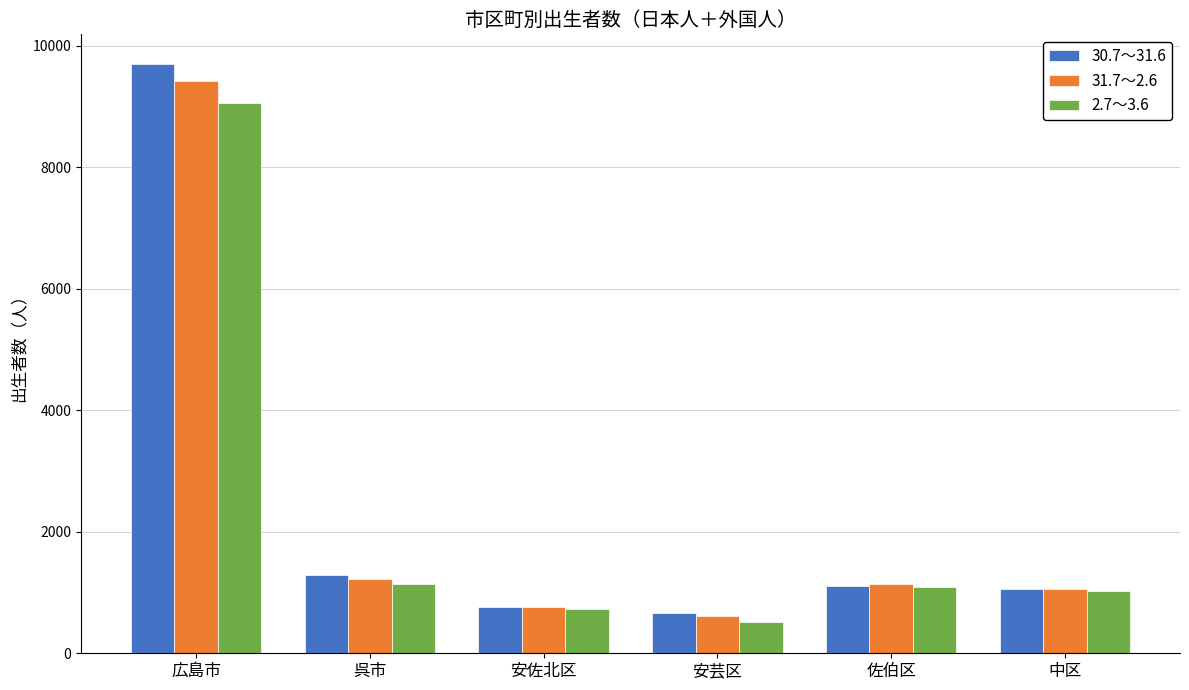

At which category does the chart reach its peak across all series?

広島市